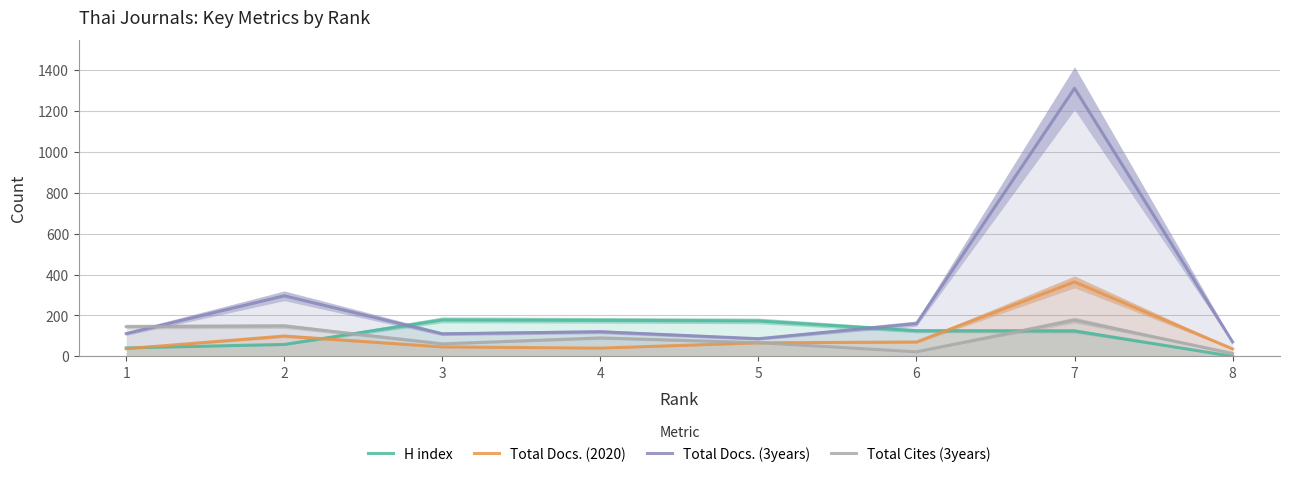

What is the difference between the maximum and minimum values in the Total Cites (3years) series?

163